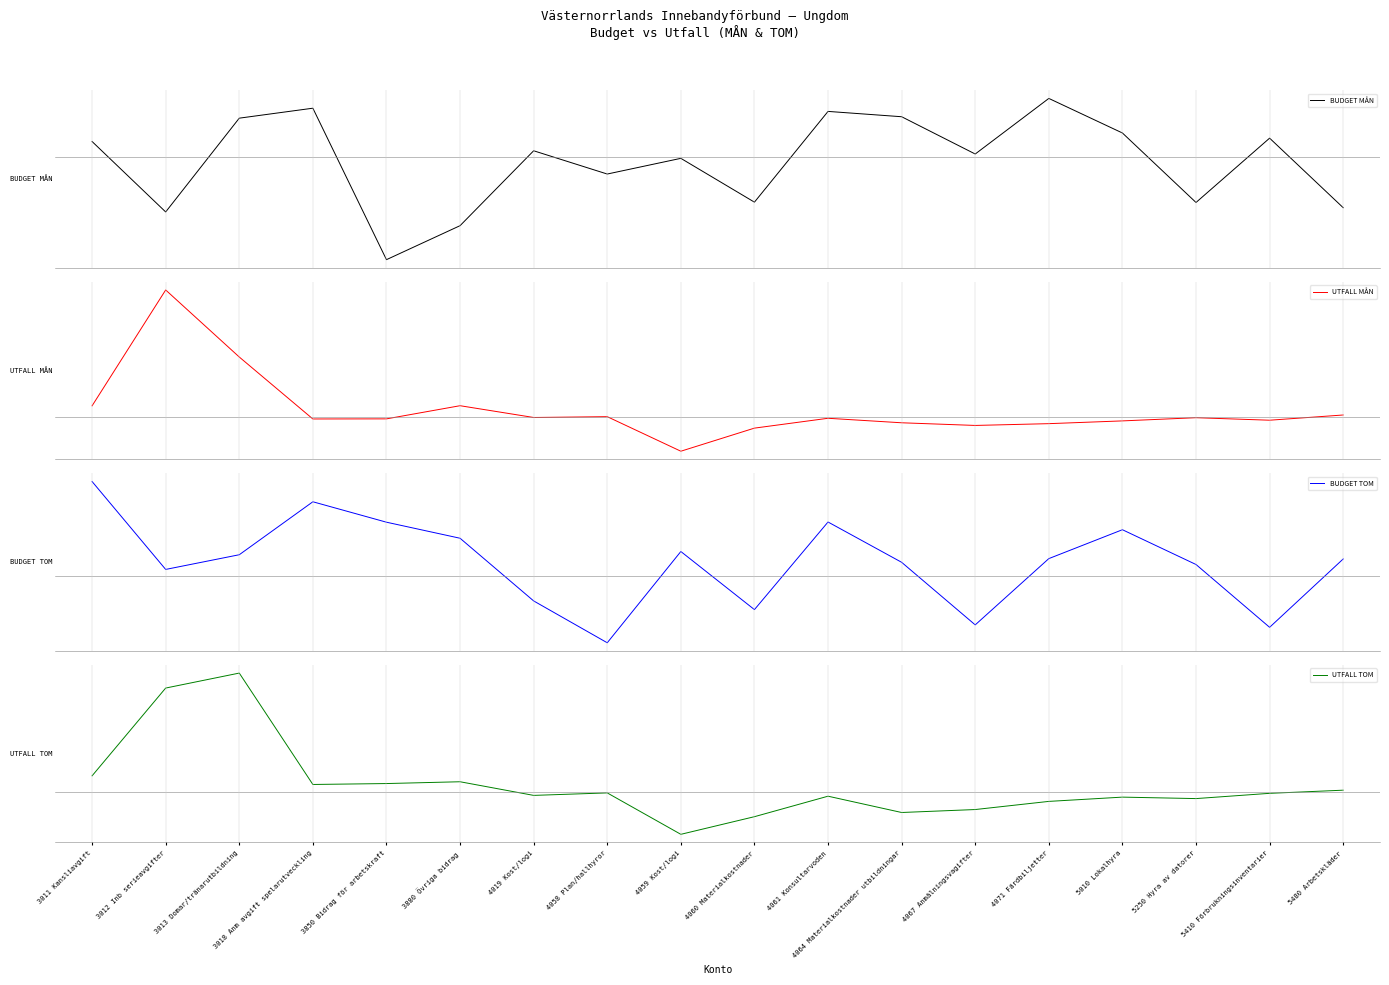

How many values in UTFALL MÅN are above zero?

6